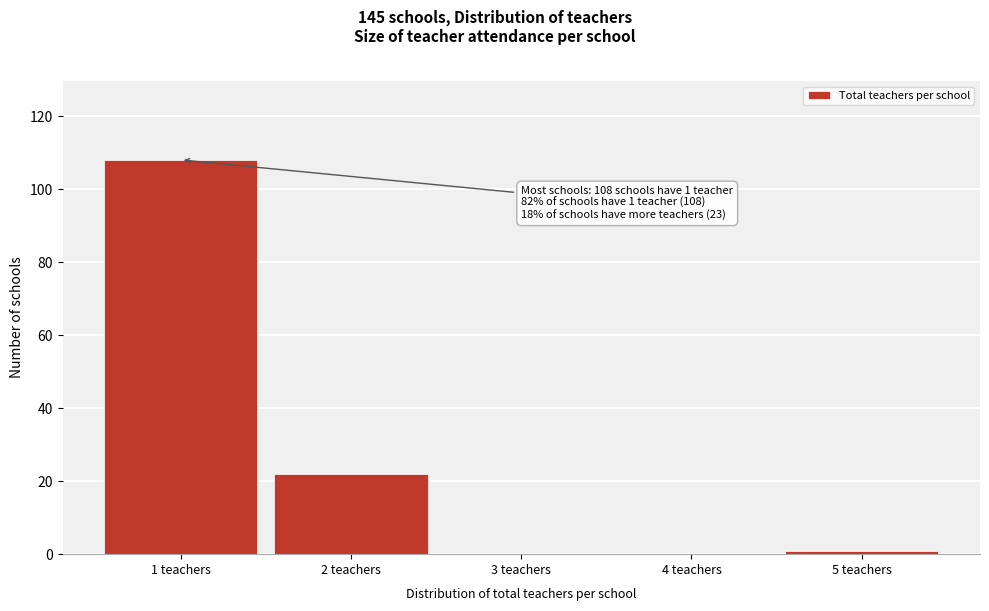

Over which range of the x-axis is the bar tallest?

0.5 to 1.5